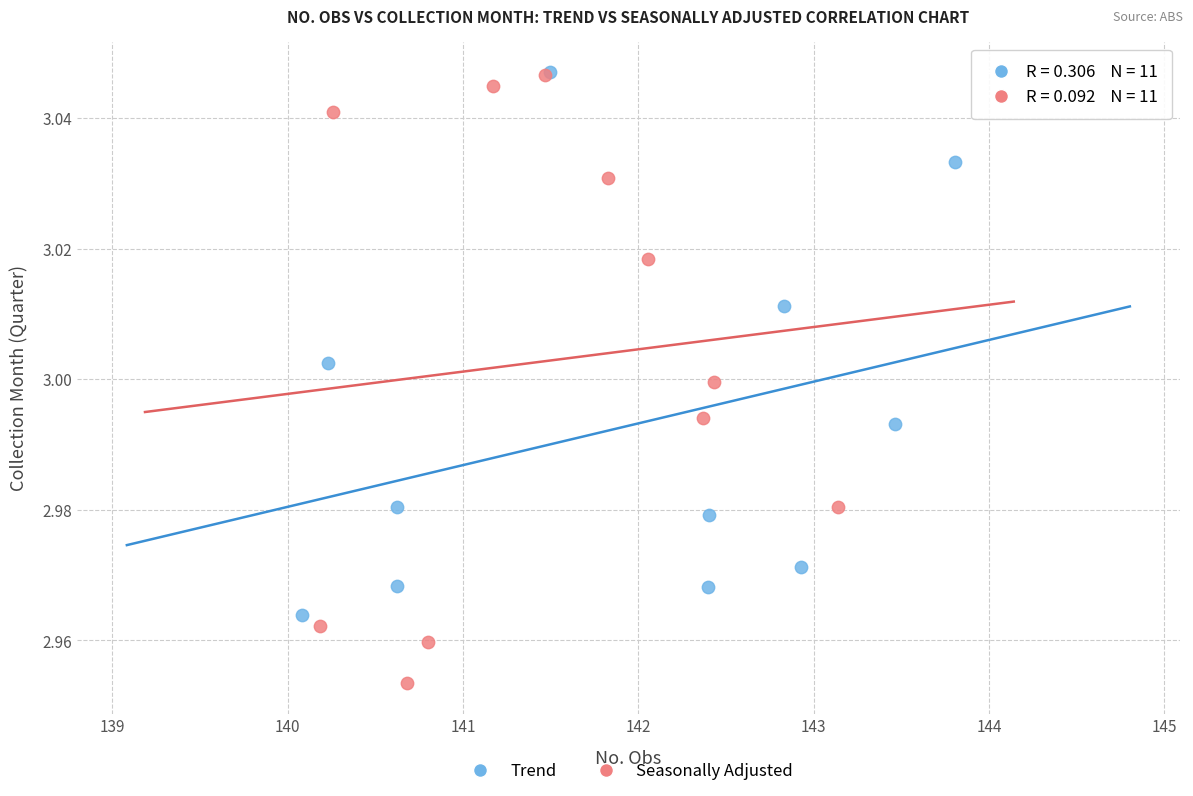

Which series reaches the minimum Y coordinate?

Seasonally Adjusted